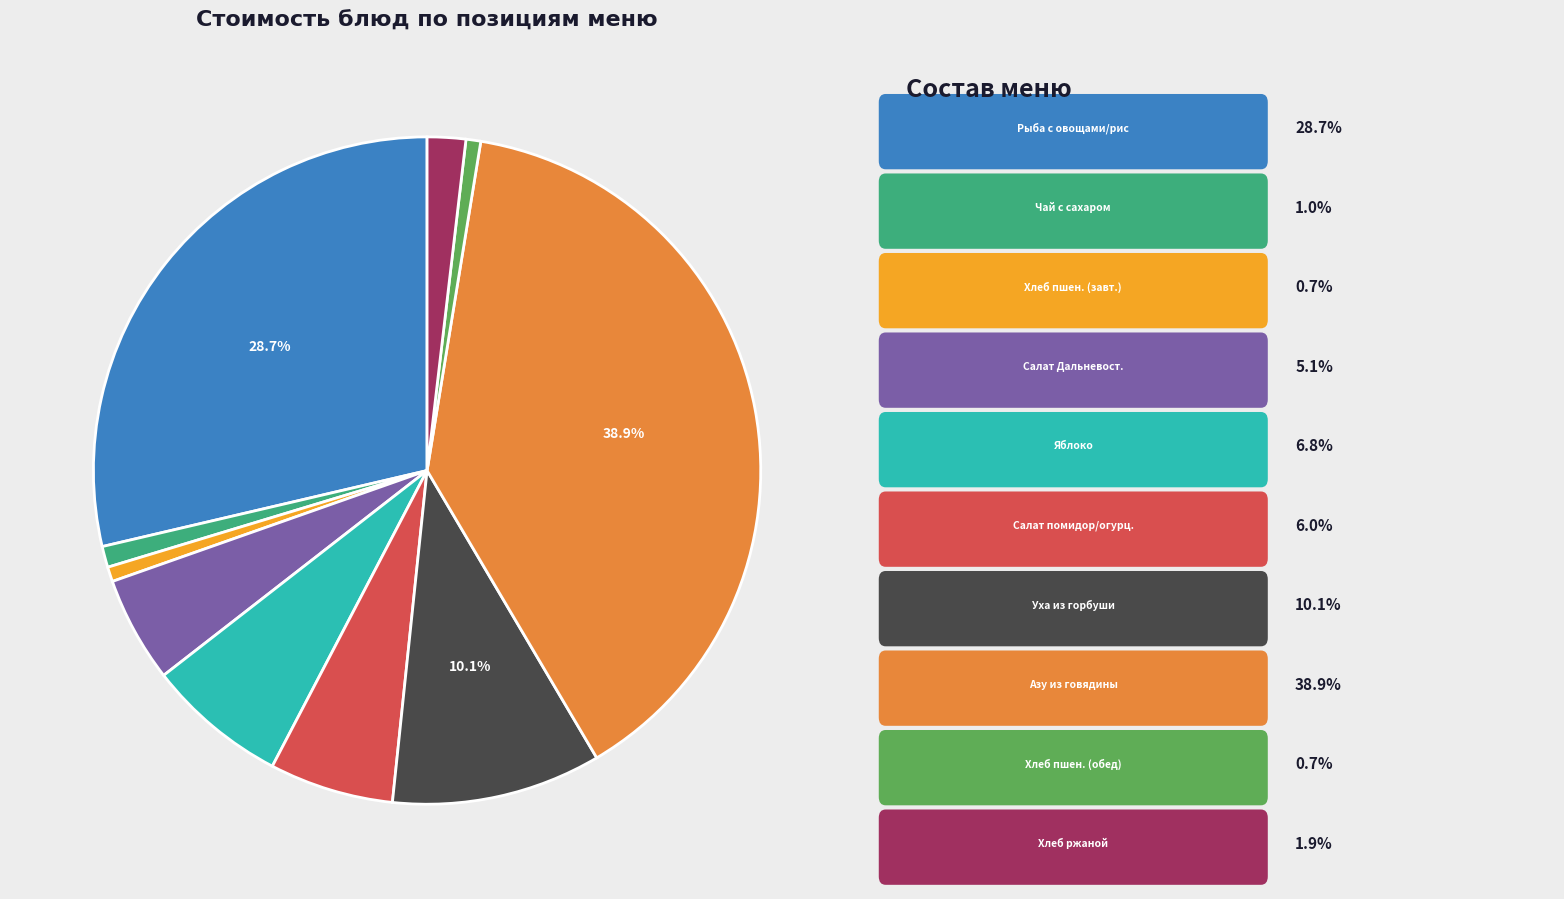

Is there a majority slice in this chart?

No